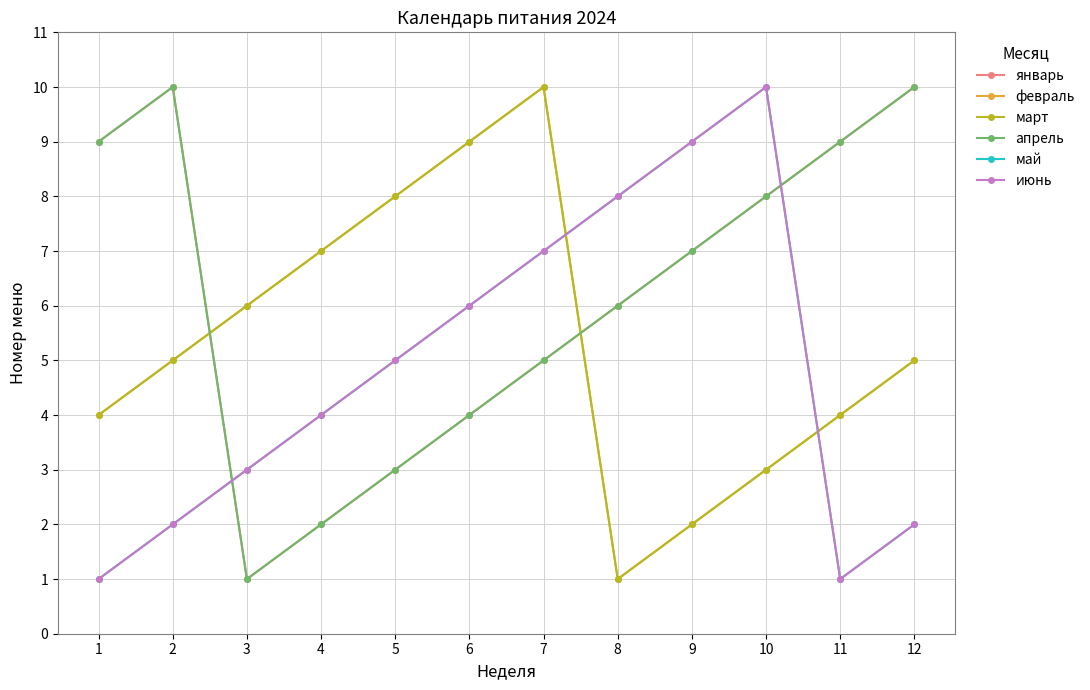

What is the value of the май point at the 8th from the left?

8